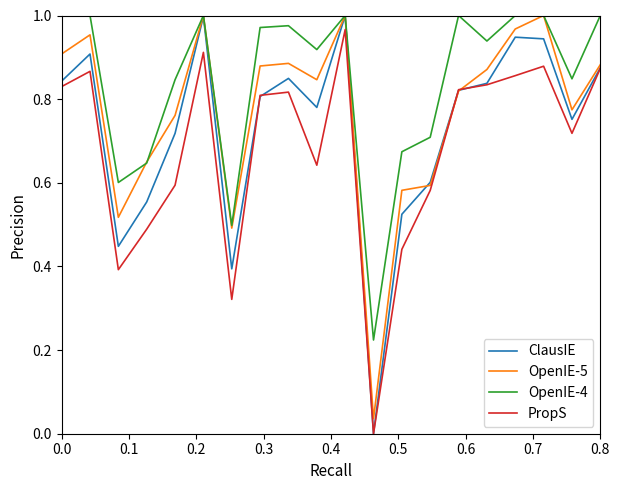

Which series has the largest total across all categories?

OpenIE-4